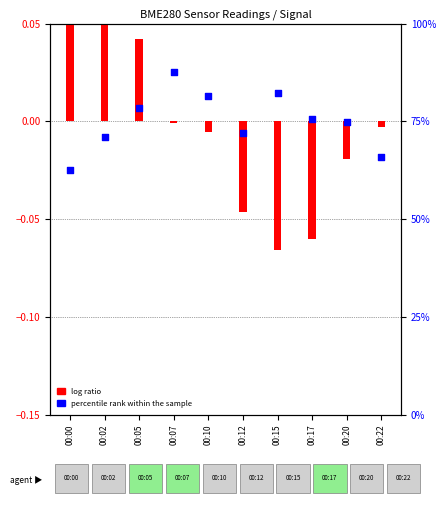

What are all the series names shown in the legend?

log ratio, percentile rank within the sample